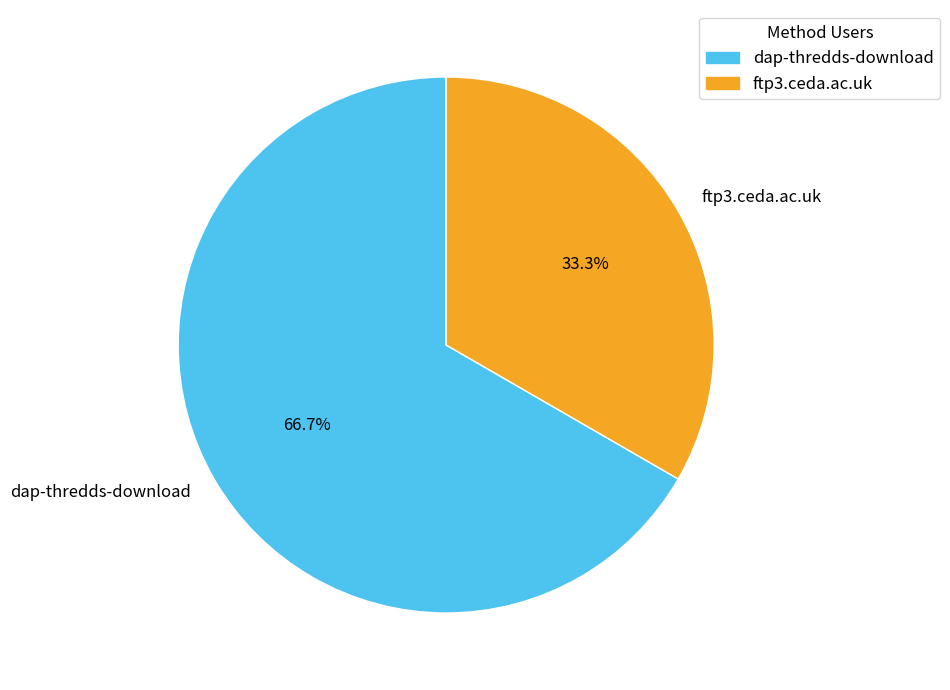

To the nearest percent, what percentage of the pie is ftp3.ceda.ac.uk?

33%